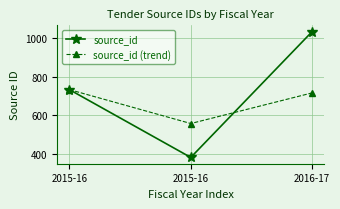

How many series are shown in this chart?

2